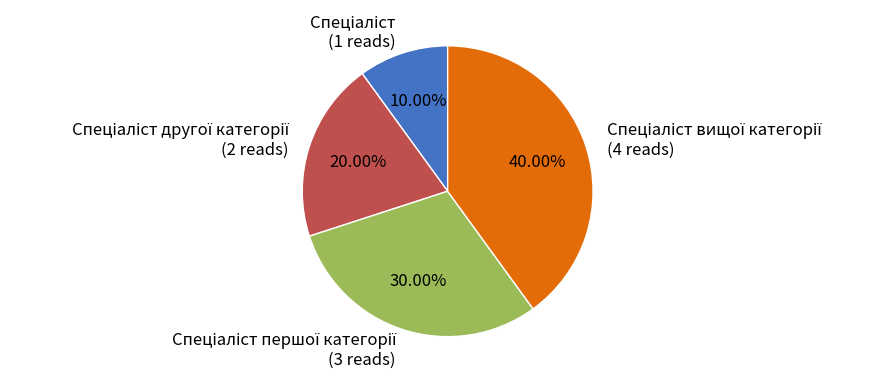

Does any single category account for the majority?

No